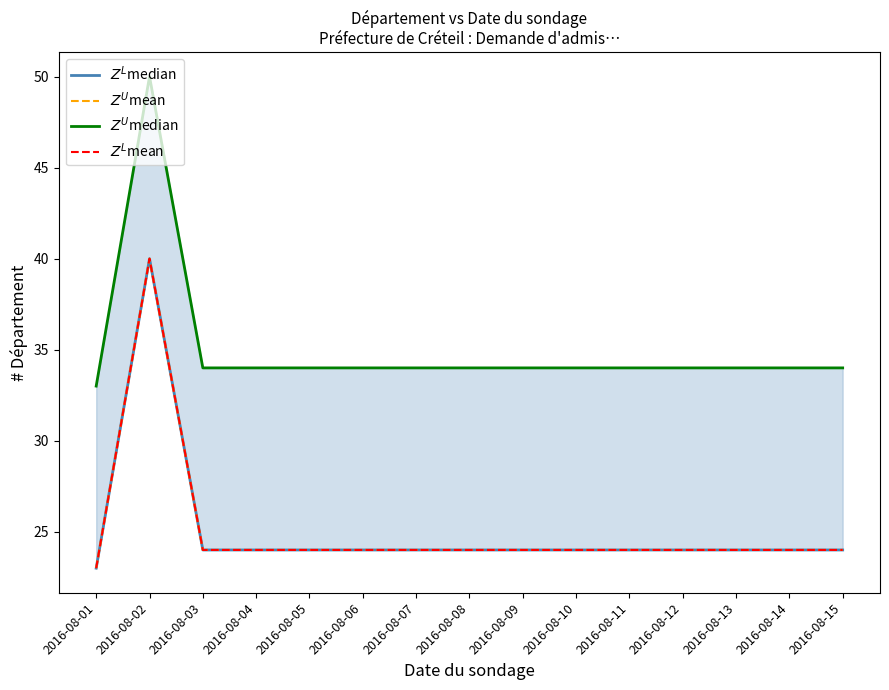

What is the average value of the $Z^L$mean series?

25